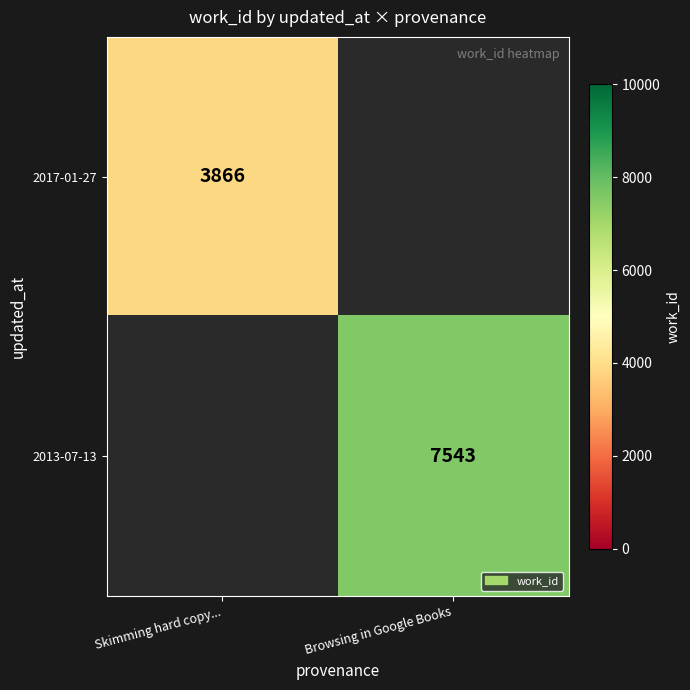

Is the value of 2013-07-13 at Browsing in Google Books greater than the value of 2017-01-27 at Skimming hard copy...?

Yes